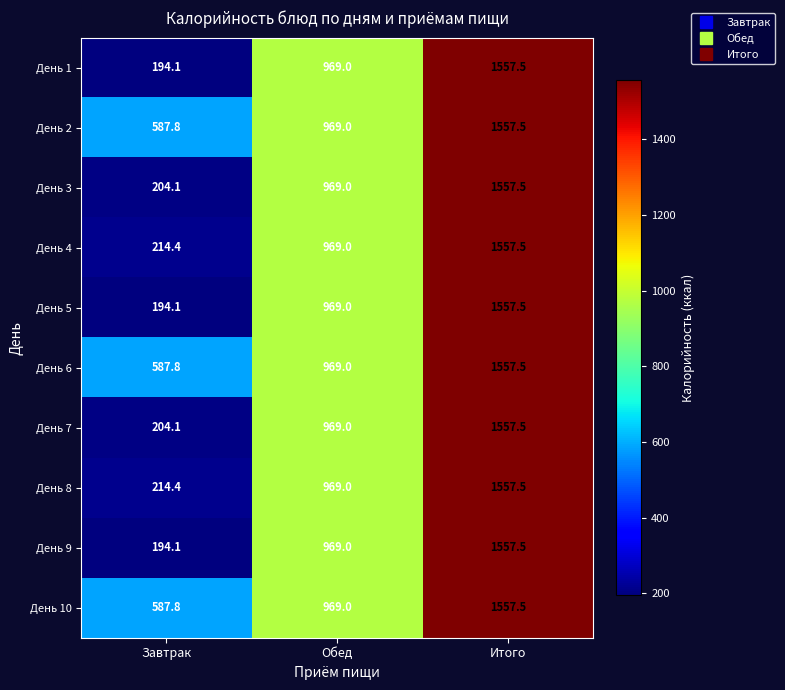

What is the total value across all series at Обед?

9690.0